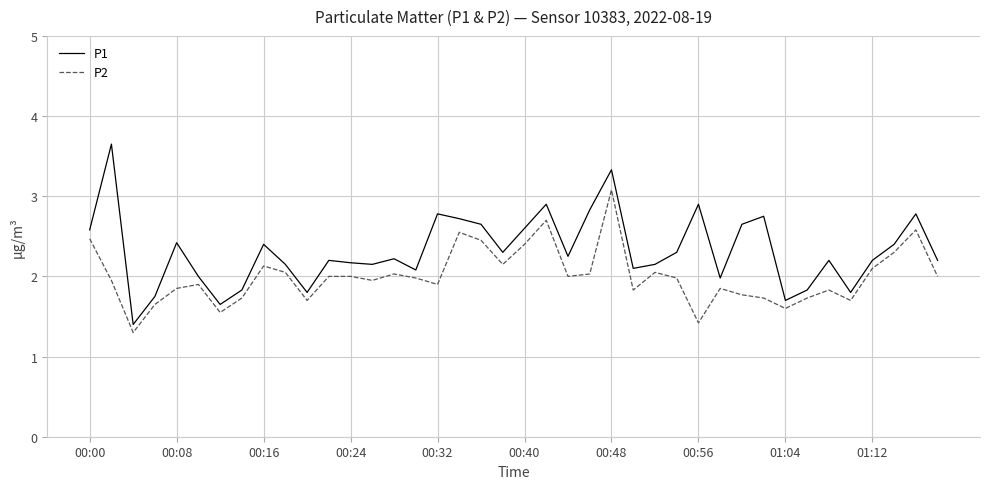

Rank the series by their average value, from highest to lowest.

P1, P2